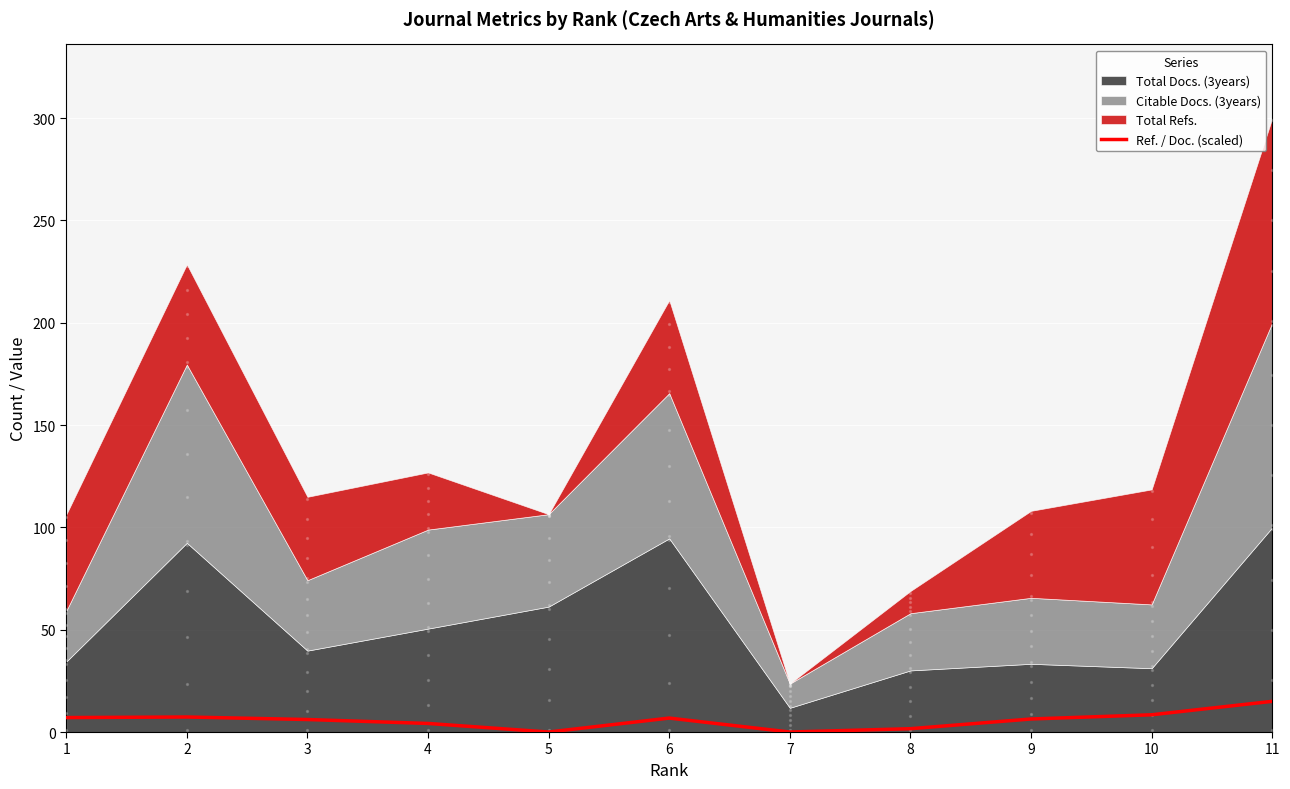

What is the highest value of the Ref. / Doc. (scaled) series?

15.0